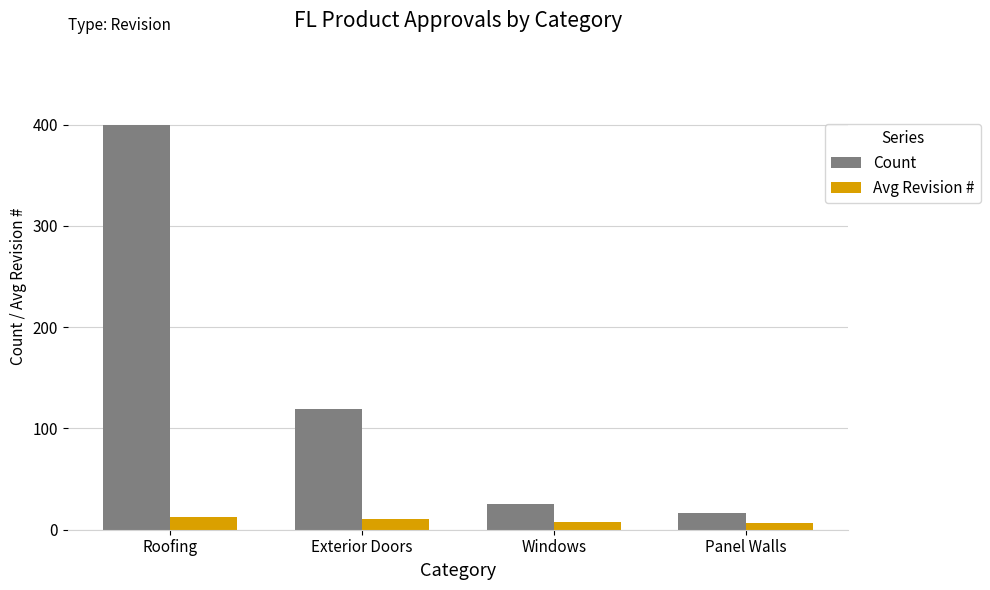

At Windows, list the series in order from smallest to largest.

Avg Revision #, Count